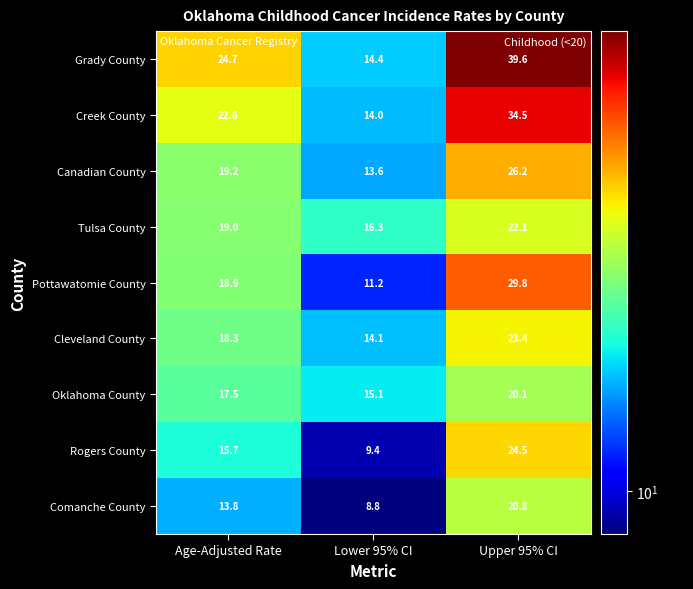

At which category is the sum across all series the highest?

Upper 95% CI